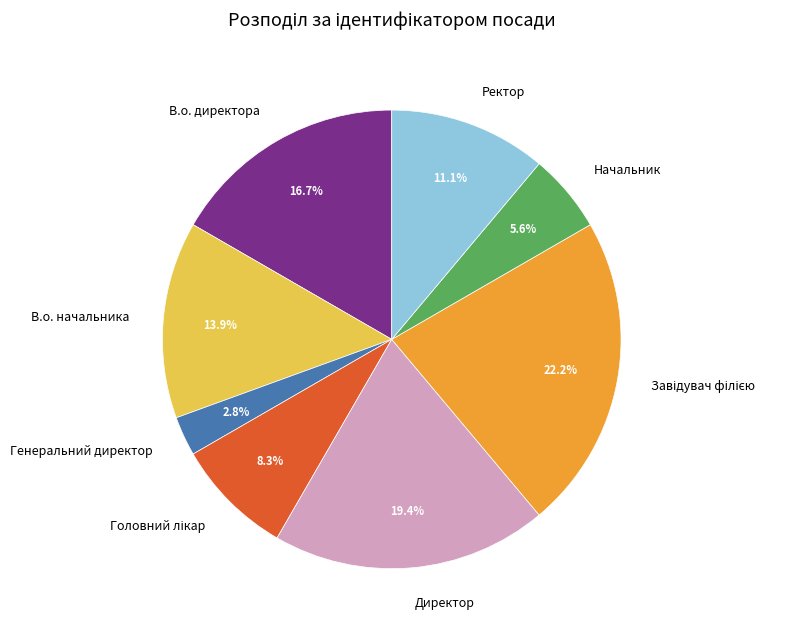

Is it true that Генеральний директор is 13% of the pie?

False